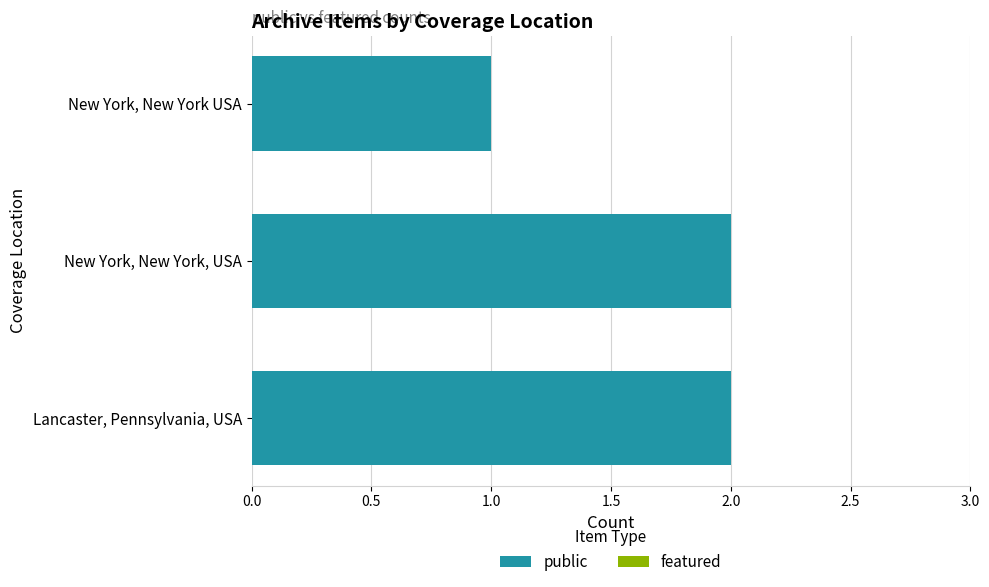

Which has a higher value, Lancaster, Pennsylvania, USA or New York, New York USA?

Lancaster, Pennsylvania, USA